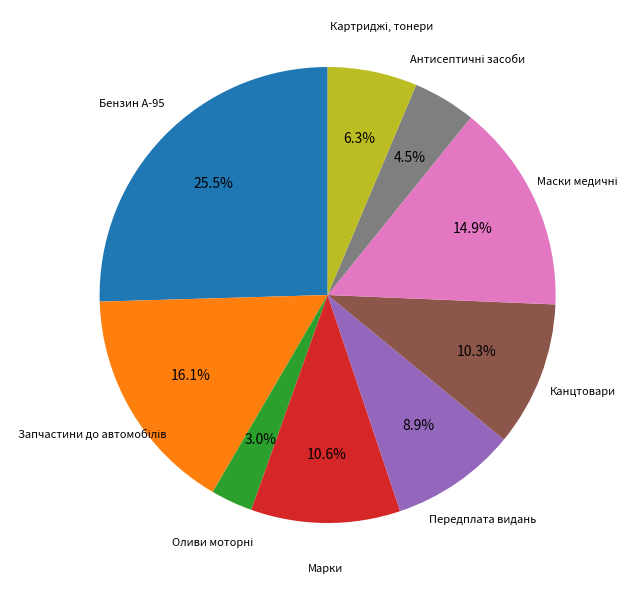

How much of the chart is everything except Марки?

89.4%